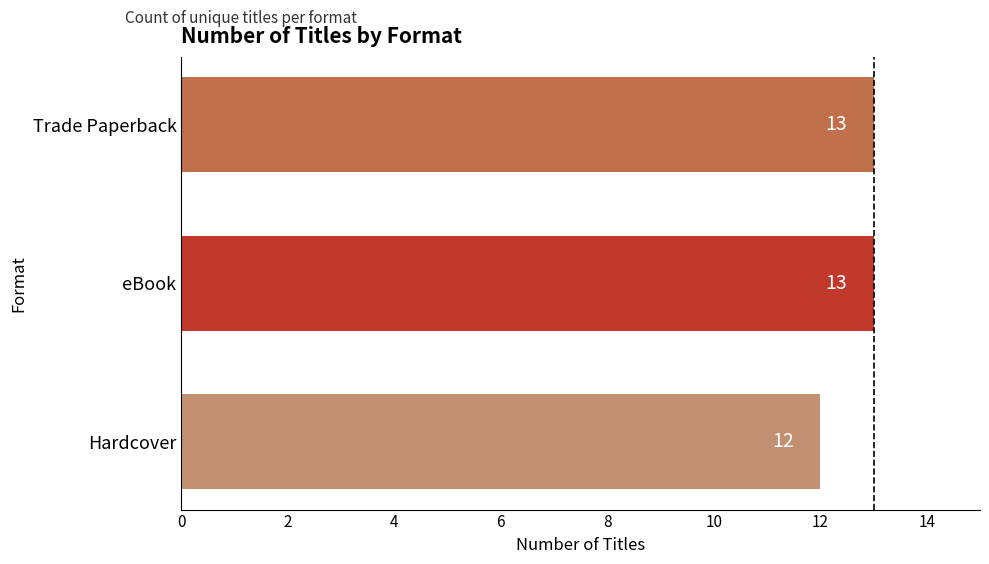

Reading bottom to top, list all the values displayed in this chart.

Hardcover=12	eBook=13	Trade Paperback=13